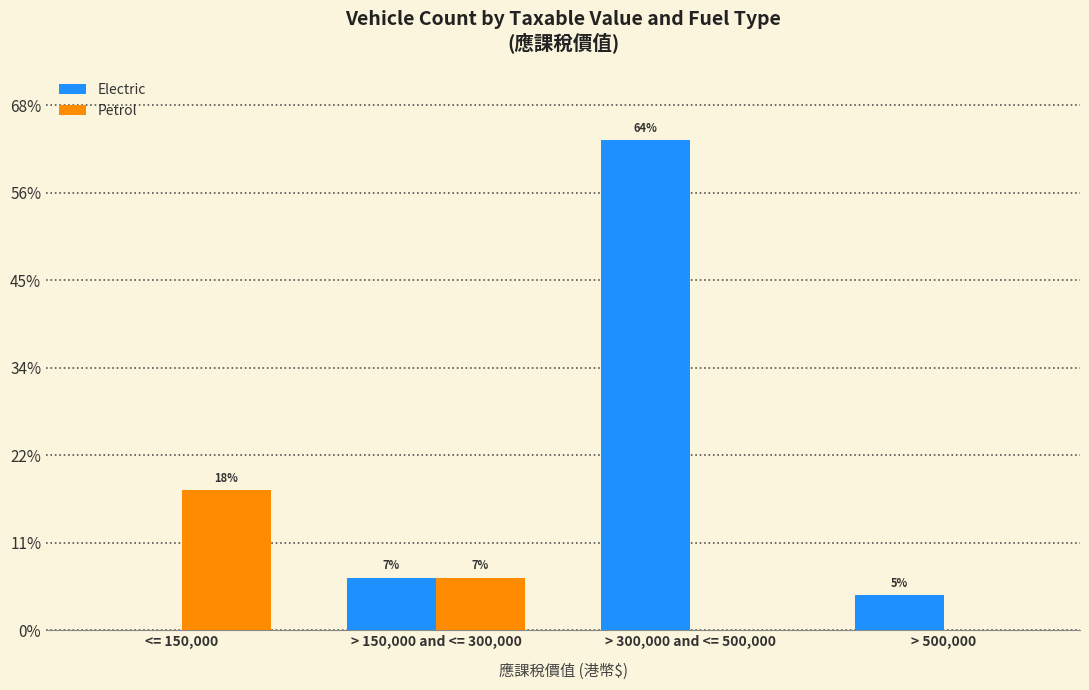

What is the difference between the maximum and minimum values in the Petrol series?

8